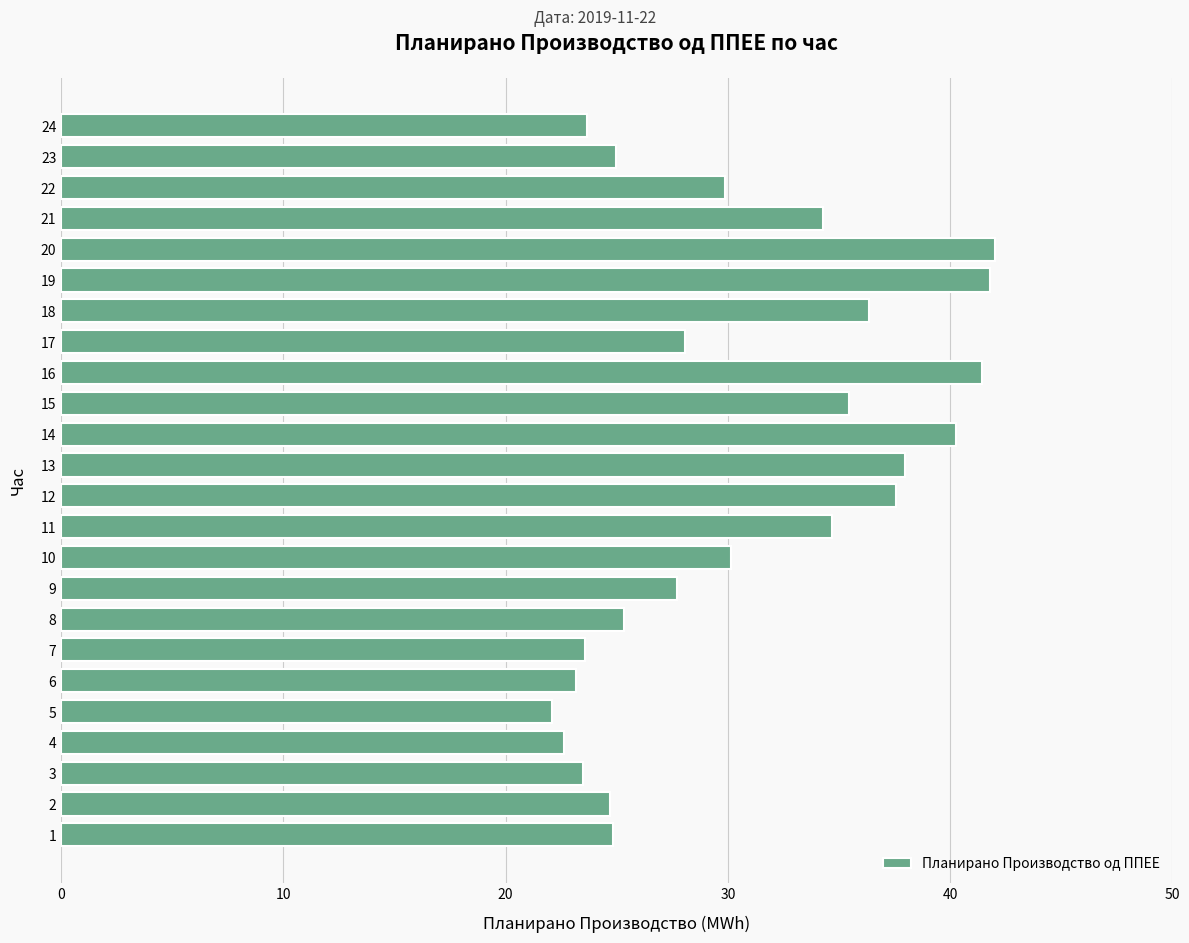

What is the greatest value displayed?

42.0